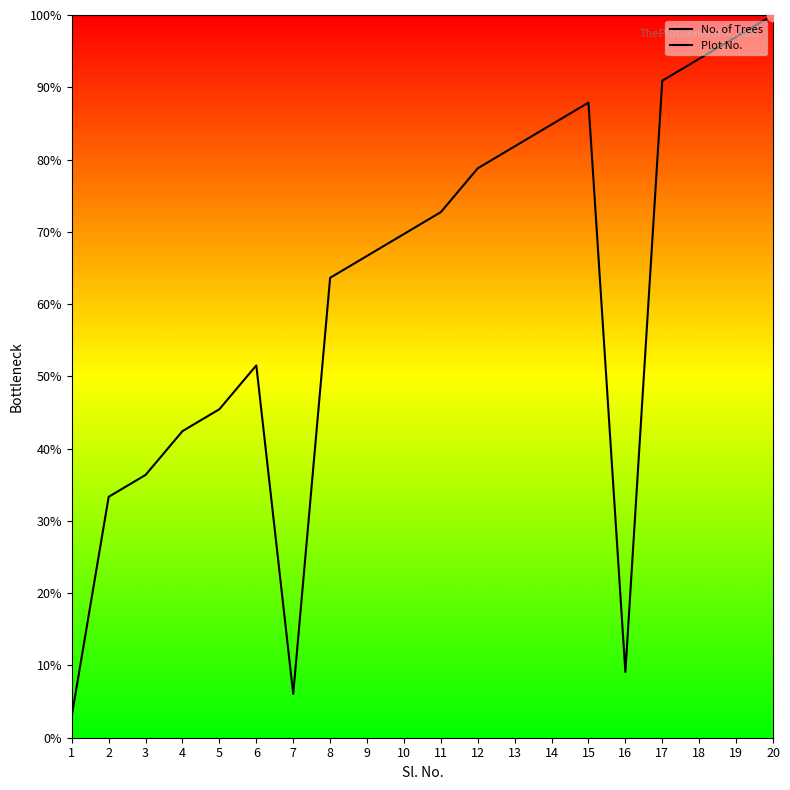

Is the value of Plot No. at 16 greater than the value of No. of Trees at 20?

No